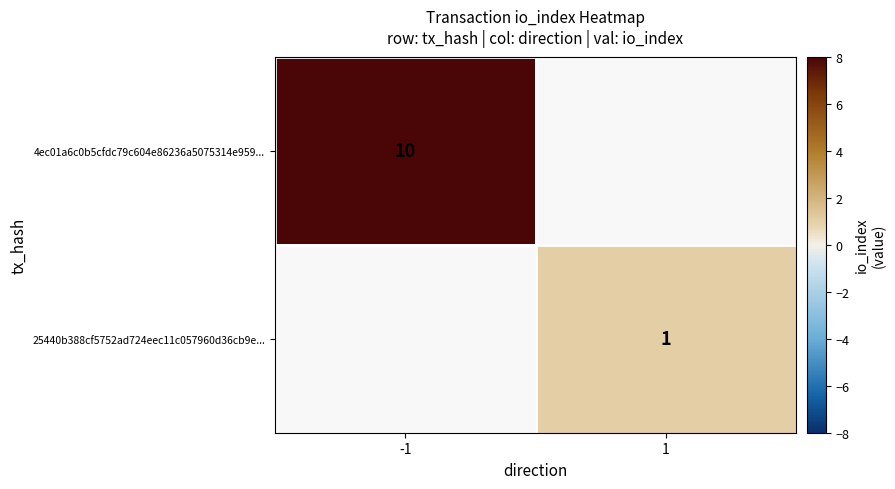

The 25440b388cf5752ad724eec11c057960d36cb9e... series shows 2 at 1. True or false?

False